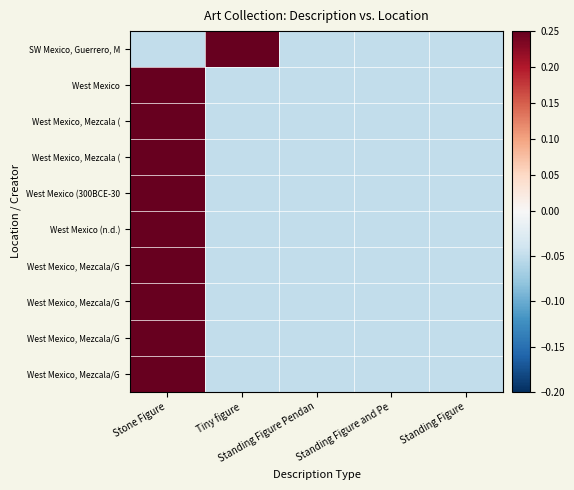

At which category is the sum across all series the highest?

Stone Figure